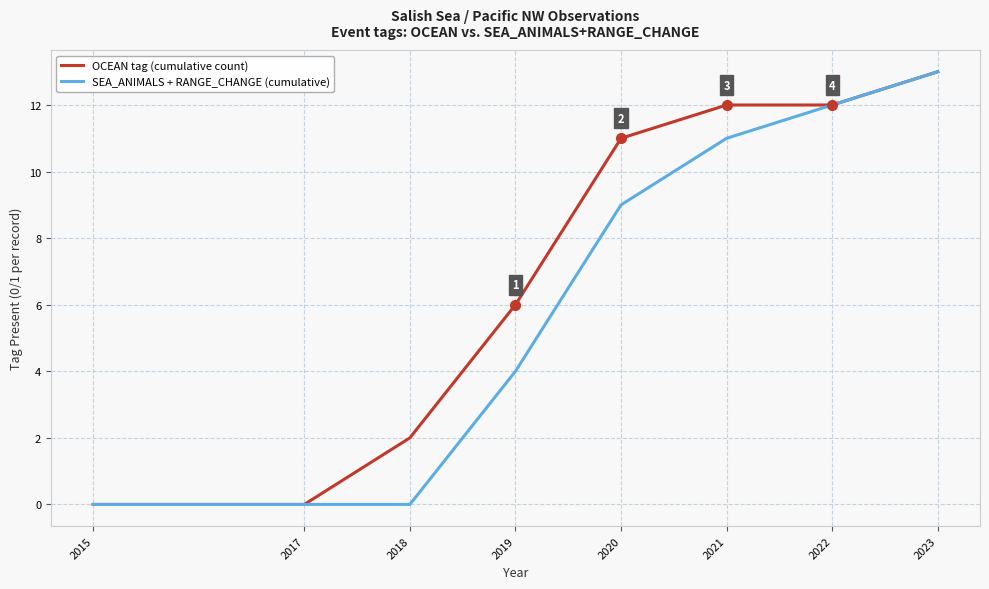

Count the number of data series in this chart.

2